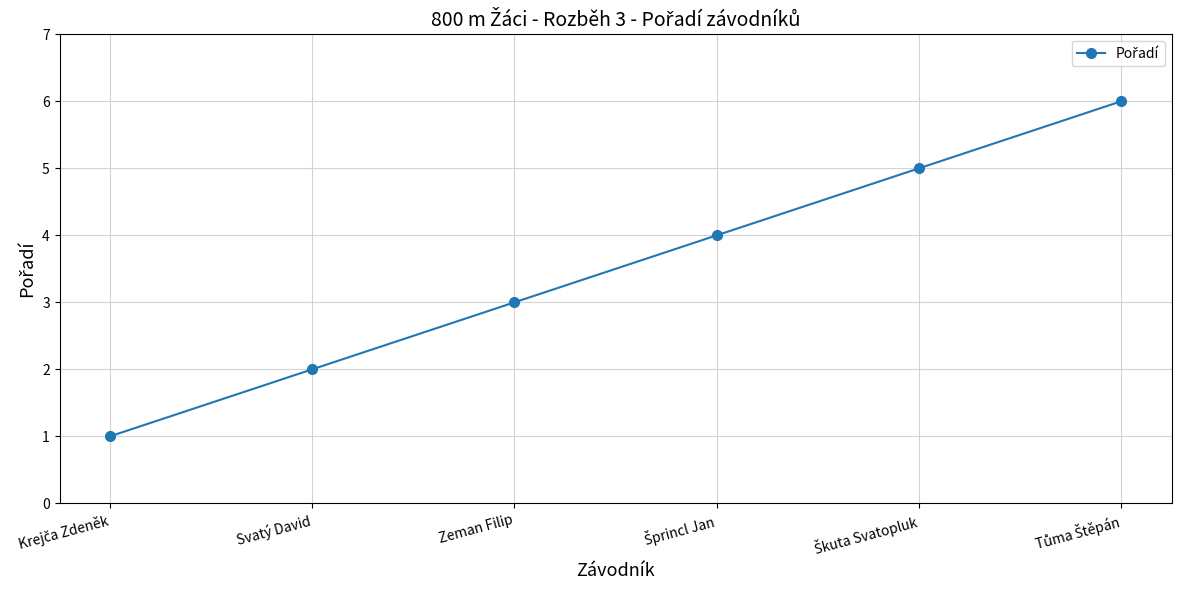

What is the greatest value displayed?

6